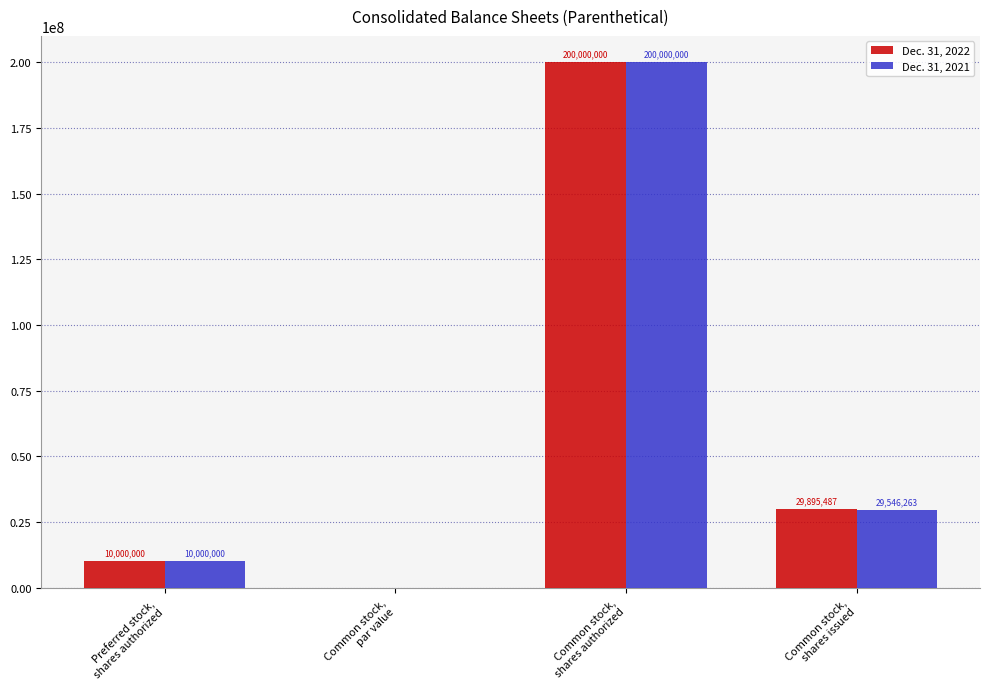

At which label is Dec. 31, 2022 closest to 100000000?

Common stock,
shares issued